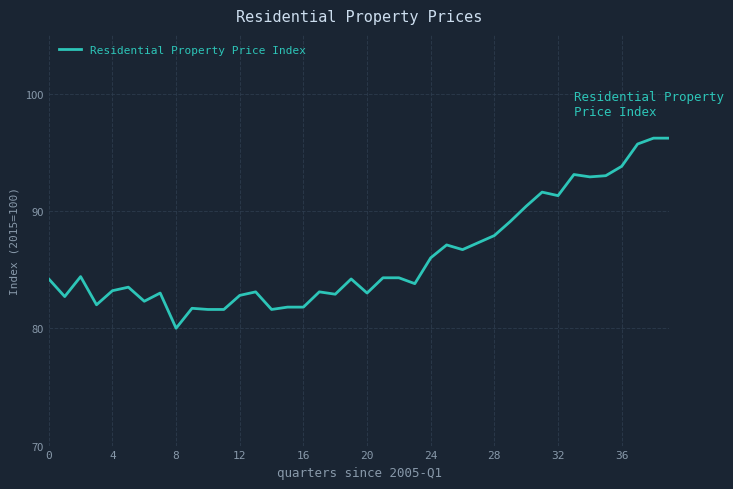

What is the greatest value displayed?

96.2